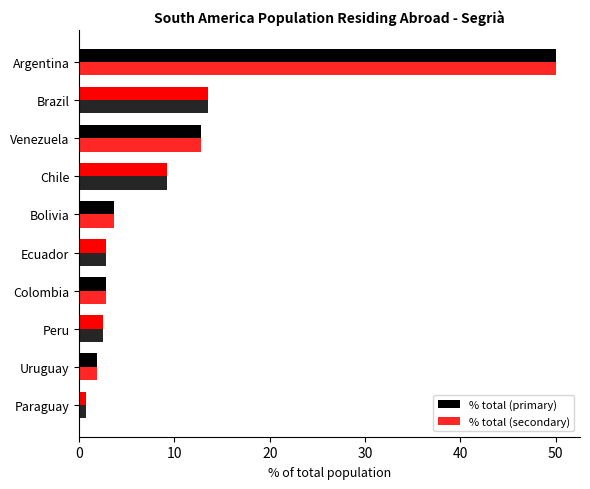

Rank the series by their maximum value, from lowest to highest.

% total (primary), % total (secondary)